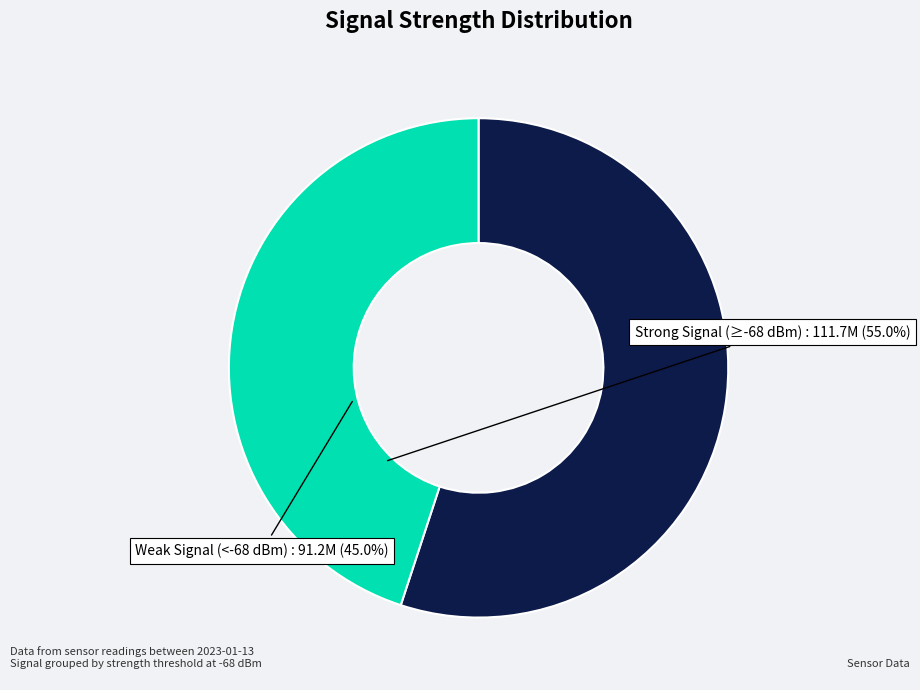

The Weak Signal (<-68 dBm) slice represents 57% of the pie. True or false?

False